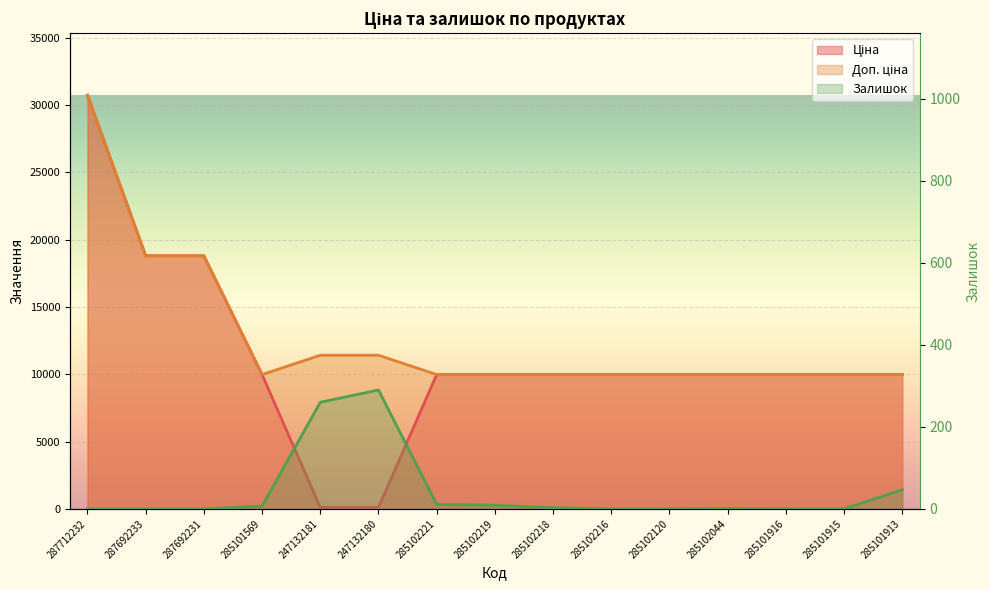

Which series has the largest range (max minus min)?

Ціна